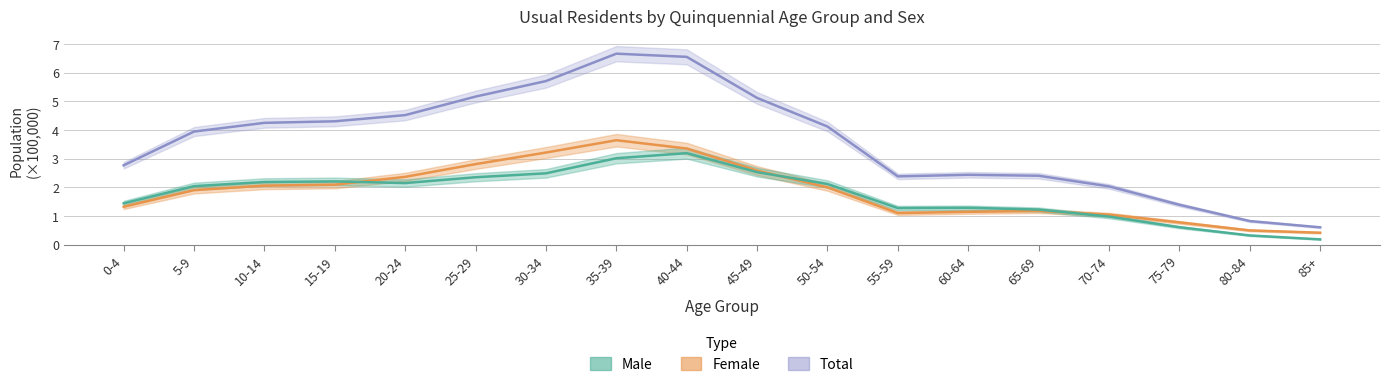

Which label corresponds to the smallest value in the chart?

85+